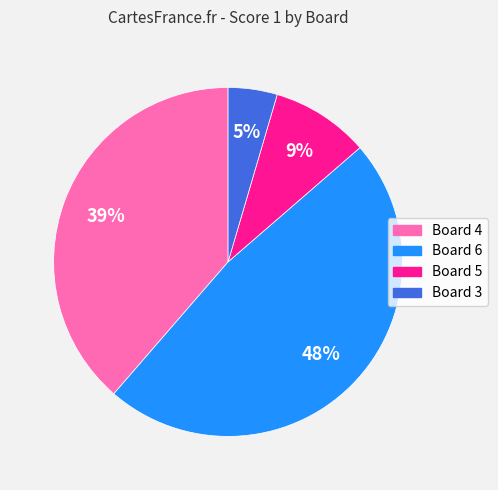

Do Board 3 and Board 5 together represent more than half of the pie?

No